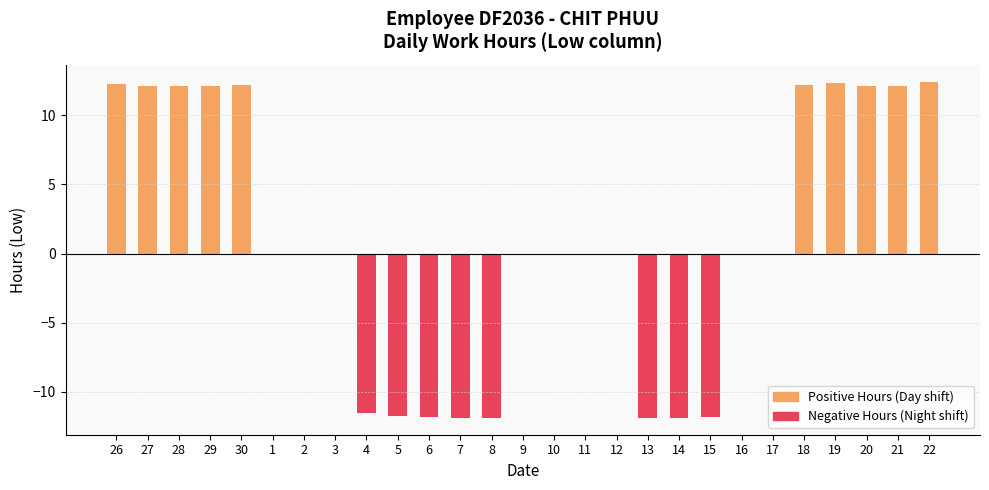

The Positive Hours series shows 7.9 at 20. True or false?

False